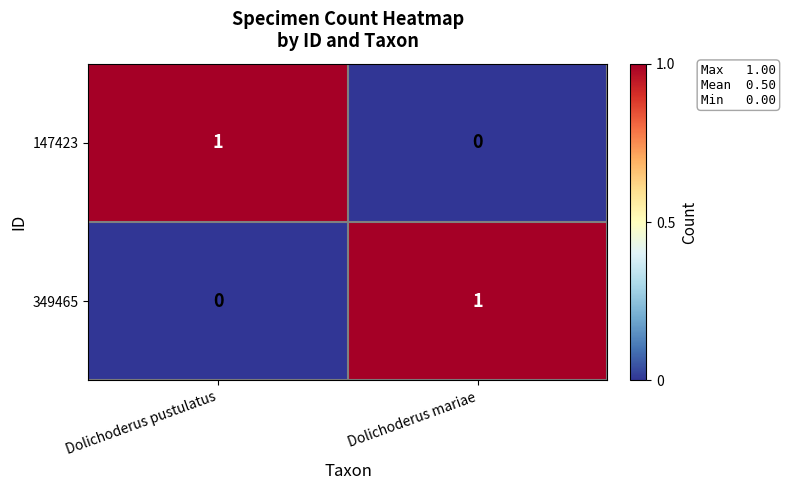

Which category has the highest value in the 147423 series?

Dolichoderus pustulatus